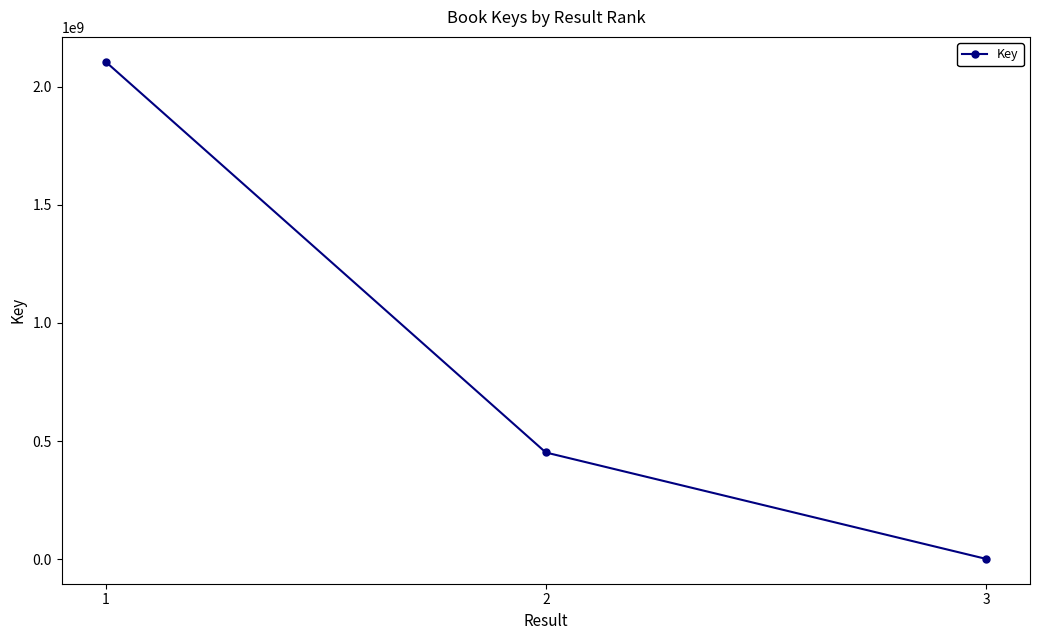

Where is the data nearest to the value 1053435694?

2